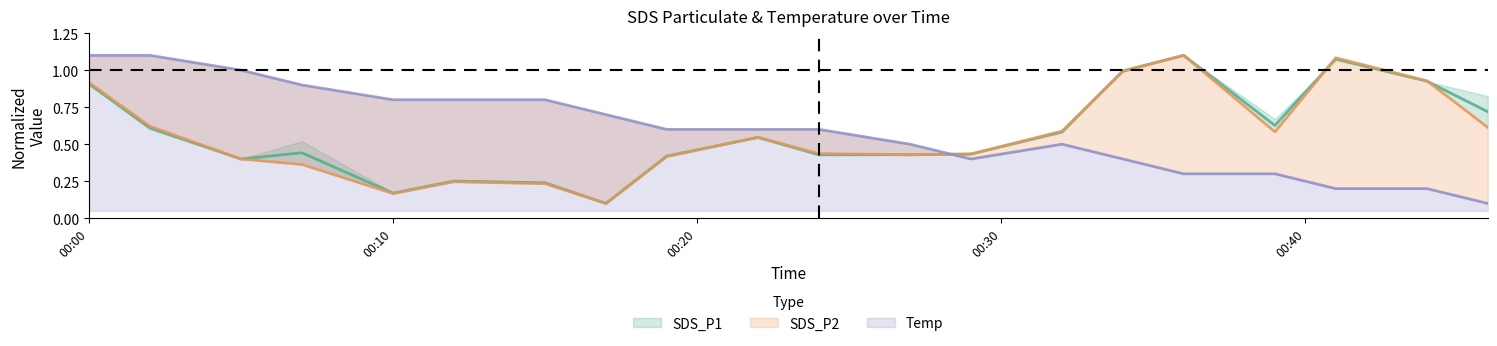

Between which two adjacent categories do Temp and SDS_P2 first intersect?

2022/06/26 00:27 and 2022/06/26 00:29